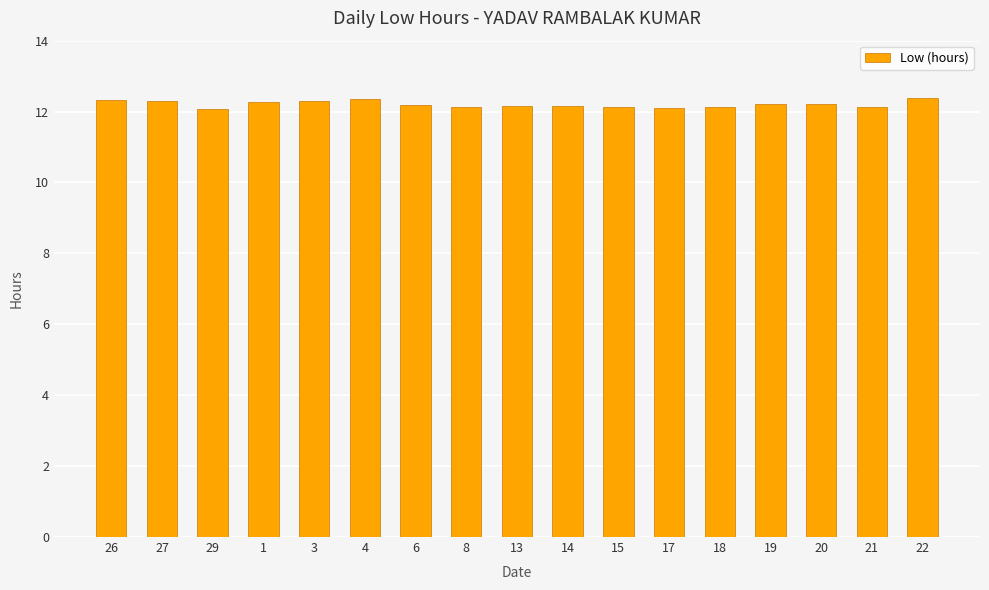

True or false: the data shows 12.1 at 15.

True